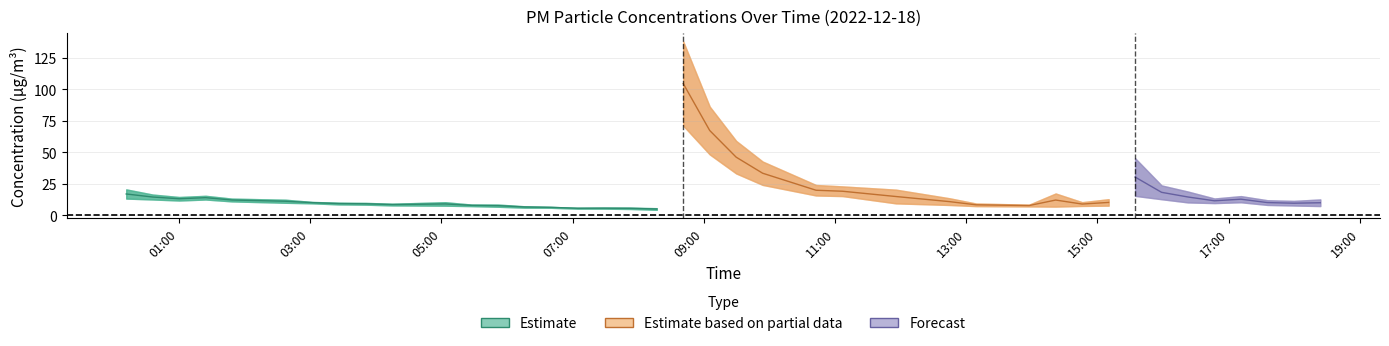

Reading right to left, list all the values displayed in this chart.

P1: 2022-12-18T18:23:48=12.6	2022-12-18T17:59:37=11.5	2022-12-18T17:35:26=12.0	2022-12-18T17:11:12=15.3	2022-12-18T16:47:01=13.4	2022-12-18T16:22:50=18.9	2022-12-18T15:58:39=23.8	2022-12-18T15:34:28=45.3	2022-12-18T15:10:14=12.8	2022-12-18T14:46:00=10.4	2022-12-18T14:21:48=17.4	2022-12-18T13:57:33=8.5	2022-12-18T13:09:08=9.4	2022-12-18T12:44:55=13.5	2022-12-18T11:55:50=20.4	2022-12-18T11:06:53=23.0	2022-12-18T10:42:40=24.1	2022-12-18T09:53:50=42.7	2022-12-18T09:29:36=59.1	2022-12-18T09:05:25=86.3	2022-12-18T08:41:14=137.9	2022-12-18T08:17:02=5.7	2022-12-18T07:52:52=6.1	2022-12-18T07:28:40=6.1	2022-12-18T07:04:29=6.0	2022-12-18T06:40:17=6.7	2022-12-18T06:16:06=7.2	2022-12-18T05:51:55=8.6	2022-12-18T05:27:43=8.6	2022-12-18T05:03:32=10.4	2022-12-18T04:15:10=9.2	2022-12-18T03:50:56=9.9	2022-12-18T03:26:21=10.0	2022-12-18T03:01:48=10.7	2022-12-18T02:37:30=12.4	2022-12-18T01:48:37=13.3	2022-12-18T01:24:27=15.5	2022-12-18T01:00:14=14.6	2022-12-18T00:36:02=16.5	2022-12-18T00:11:51=20.6
P2: 2022-12-18T18:23:48=7.4	2022-12-18T17:59:37=7.8	2022-12-18T17:35:26=8.3	2022-12-18T17:11:12=10.4	2022-12-18T16:47:01=9.7	2022-12-18T16:22:50=10.2	2022-12-18T15:58:39=12.8	2022-12-18T15:34:28=15.4	2022-12-18T15:10:14=7.7	2022-12-18T14:46:00=7.5	2022-12-18T14:21:48=7.0	2022-12-18T13:57:33=7.1	2022-12-18T13:09:08=7.3	2022-12-18T12:44:55=8.2	2022-12-18T11:55:50=9.5	2022-12-18T11:06:53=15.3	2022-12-18T10:42:40=15.8	2022-12-18T09:53:50=24.2	2022-12-18T09:29:36=33.3	2022-12-18T09:05:25=48.4	2022-12-18T08:41:14=71.2	2022-12-18T08:17:02=4.4	2022-12-18T07:52:52=5.0	2022-12-18T07:28:40=5.3	2022-12-18T07:04:29=5.3	2022-12-18T06:40:17=6.0	2022-12-18T06:16:06=6.1	2022-12-18T05:51:55=6.8	2022-12-18T05:27:43=7.3	2022-12-18T05:03:32=7.7	2022-12-18T04:15:10=7.9	2022-12-18T03:50:56=8.5	2022-12-18T03:26:21=8.7	2022-12-18T03:01:48=9.6	2022-12-18T02:37:30=10.0	2022-12-18T01:48:37=11.1	2022-12-18T01:24:27=12.6	2022-12-18T01:00:14=11.8	2022-12-18T00:36:02=12.6	2022-12-18T00:11:51=13.3